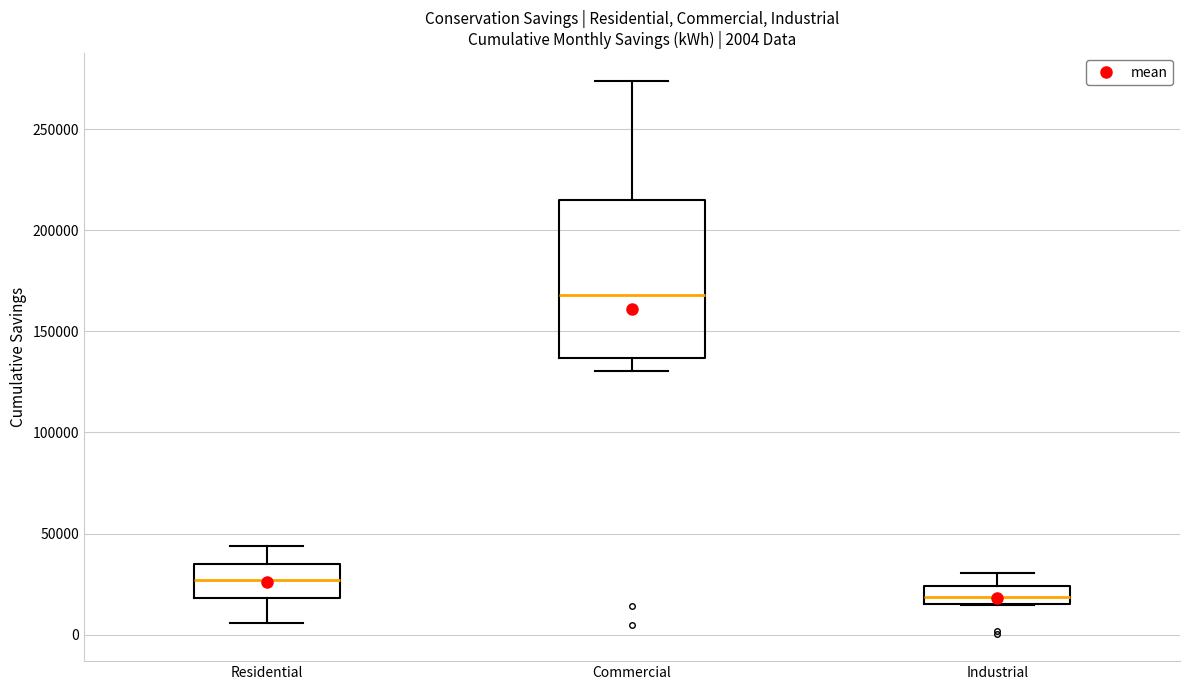

Comparing the boxes themselves (not the whiskers), which one is the tallest?

Commercial